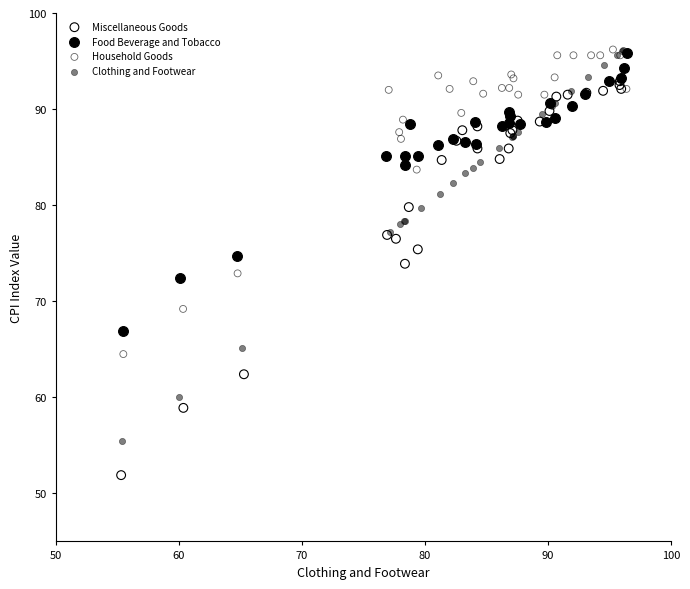

Which series reaches the minimum Y coordinate?

Miscellaneous Goods